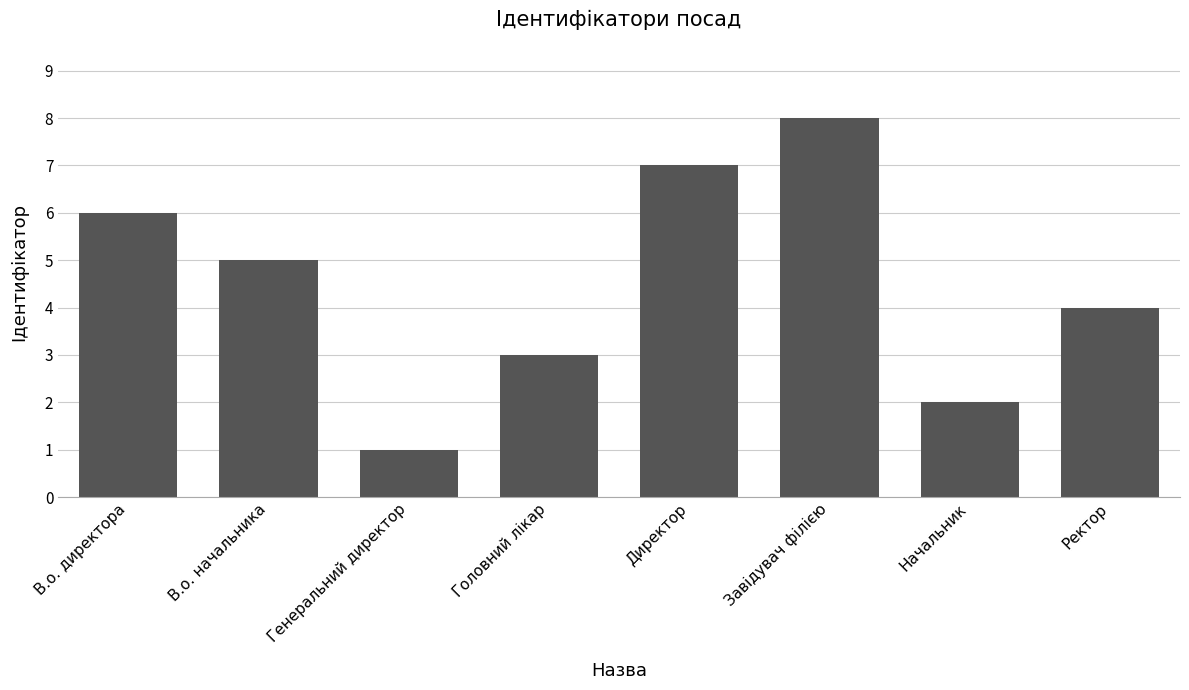

What is the change in value from Генеральний директор to Начальник?

+1